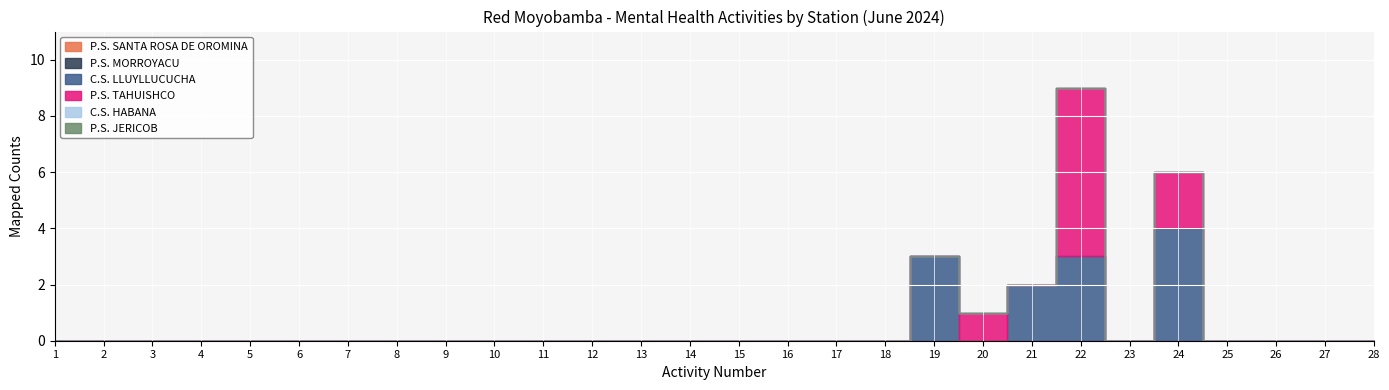

Is this an area chart (filled region under the line)?

No